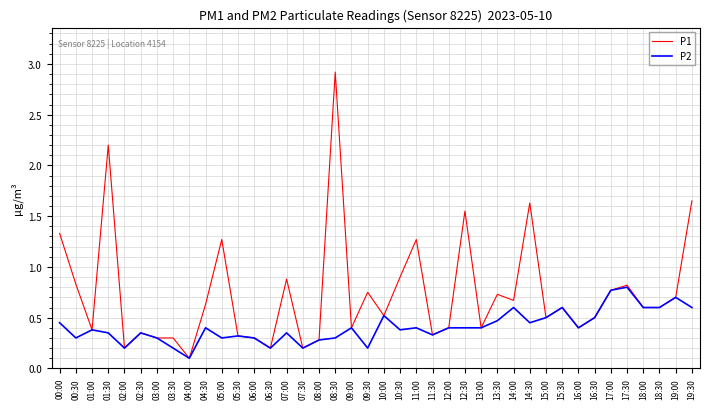

What is the maximum value for P1?

2.9